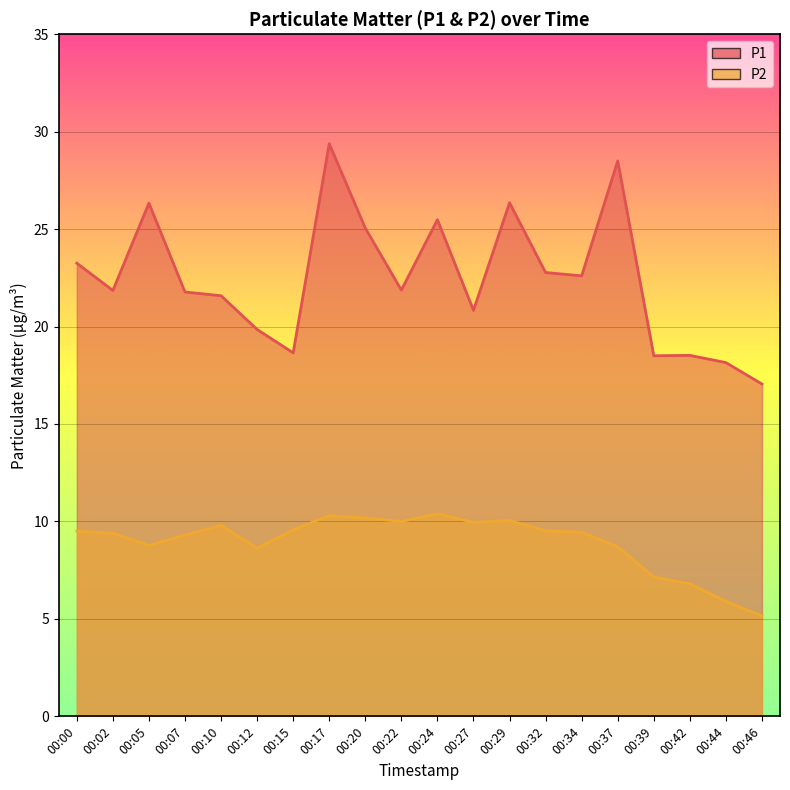

How many interior local valleys does the P1 series have?

6